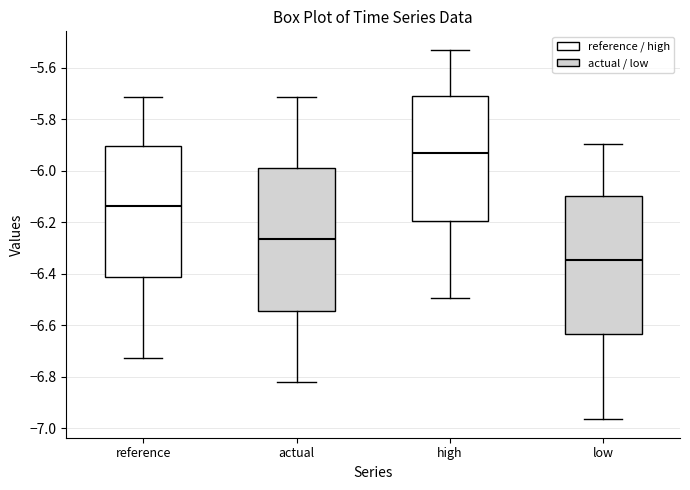

Where is the lower edge of the box for low on the y-axis? The values are not printed on the chart, so give them approximately, as read against the axis.

-6.64